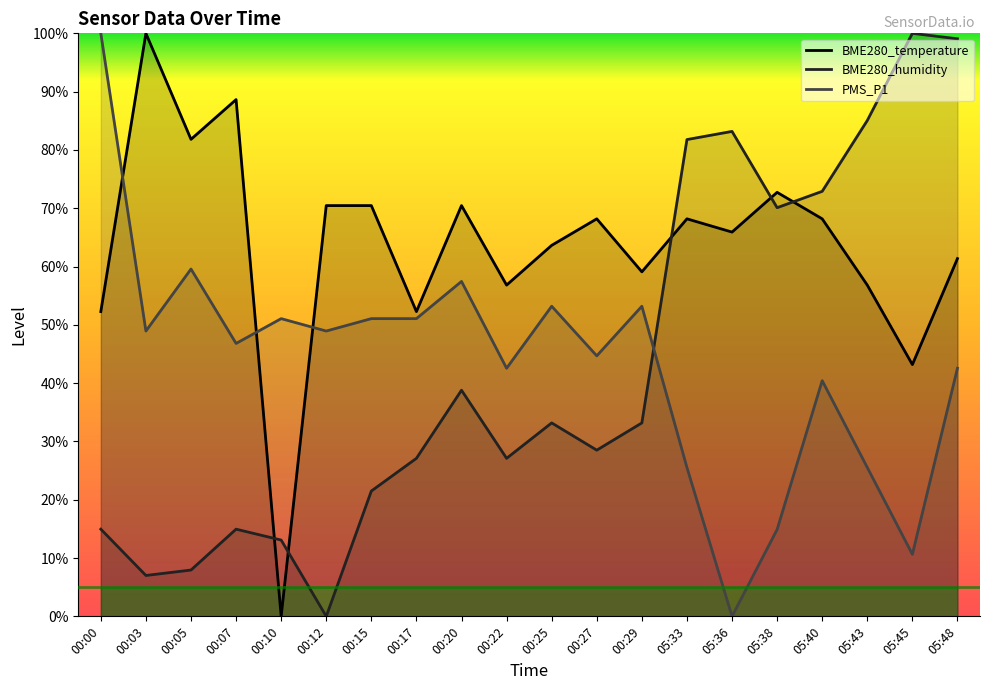

How many lines are shown in the chart?

3